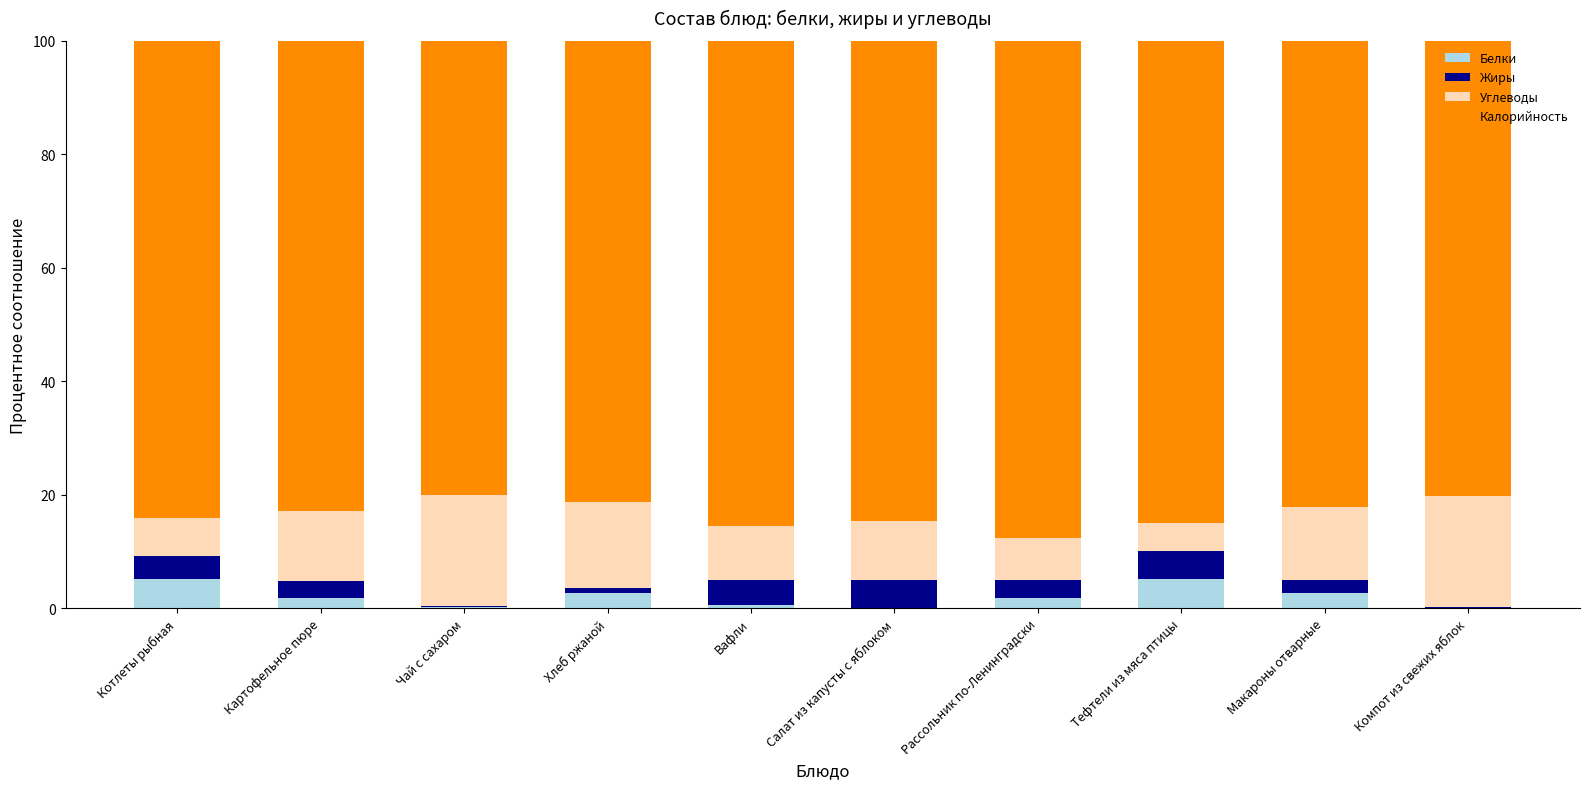

What is the sum of all Белки values?

20.5